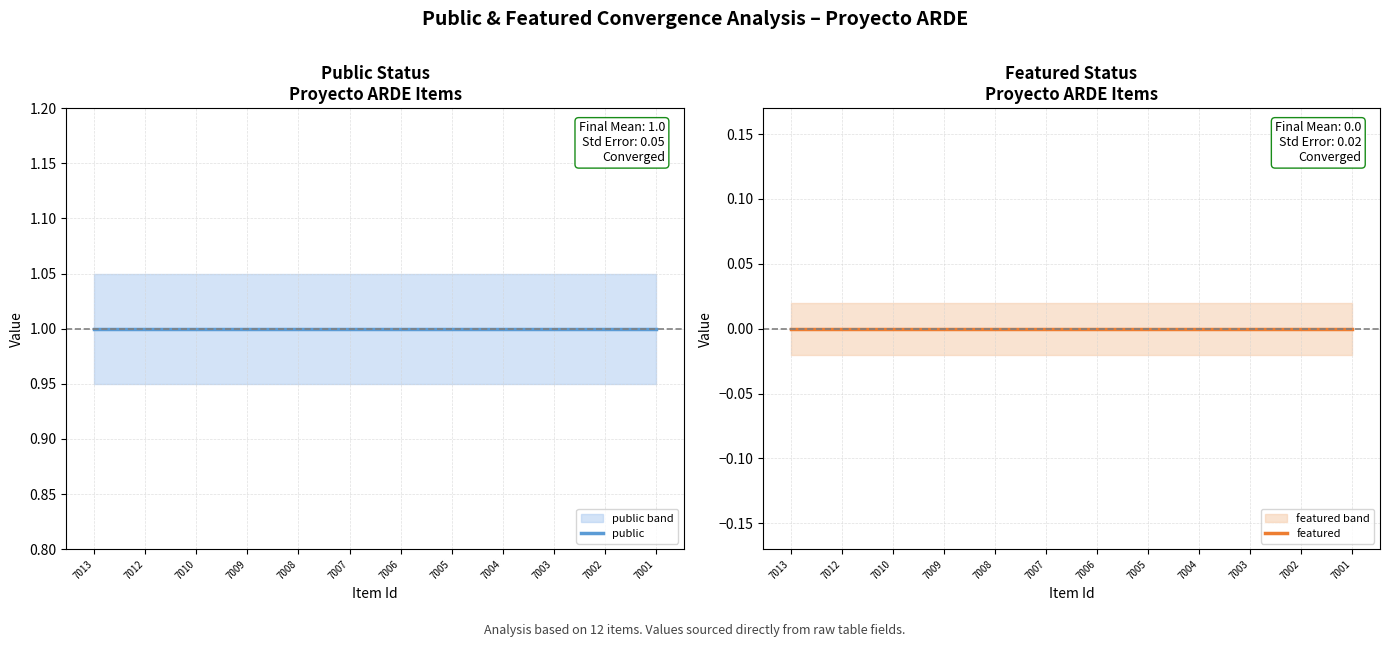

Does the chart display data point markers on the line(s)?

No